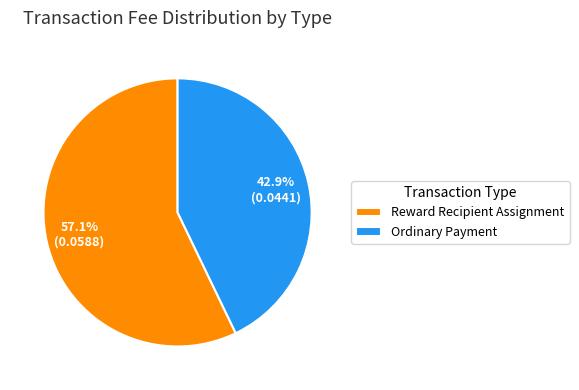

To the nearest percent, what percentage of the pie is Ordinary Payment?

43%